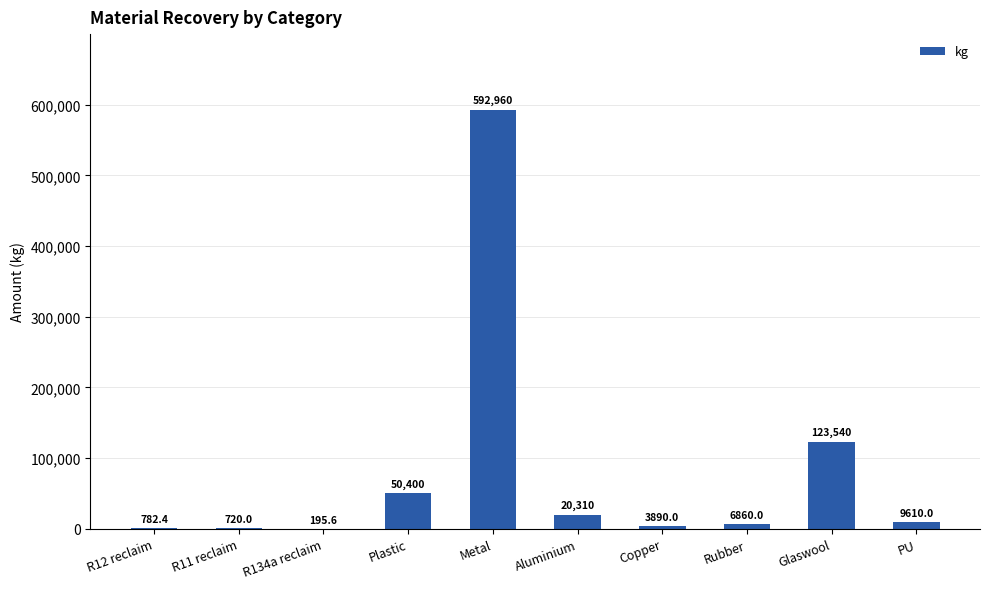

Reading left to right, extract all data points from this chart.

R12 reclaim=782.4	R11 reclaim=720.0	R134a reclaim=195.6	Plastic=50400.0	Metal=592960.0	Aluminium=20310.0	Copper=3890.0	Rubber=6860.0	Glaswool=123540.0	PU=9610.0